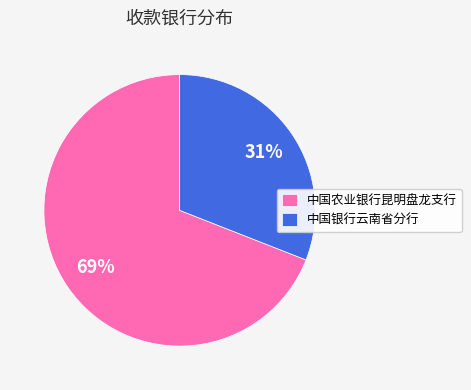

The 中国农业银行昆明盘龙支行 slice represents 69% of the pie. True or false?

True